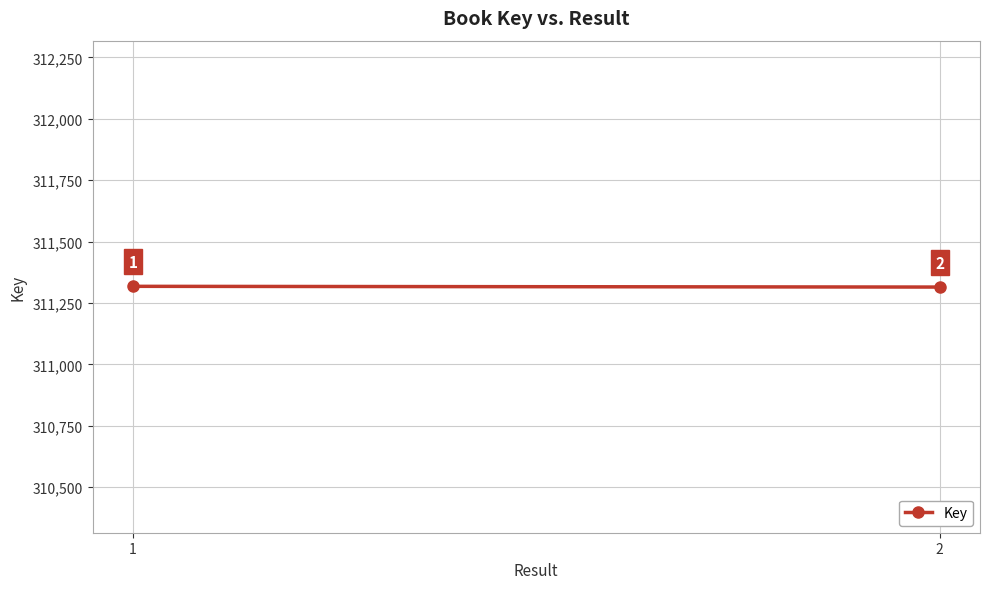

What is the difference between the maximum and minimum values?

3